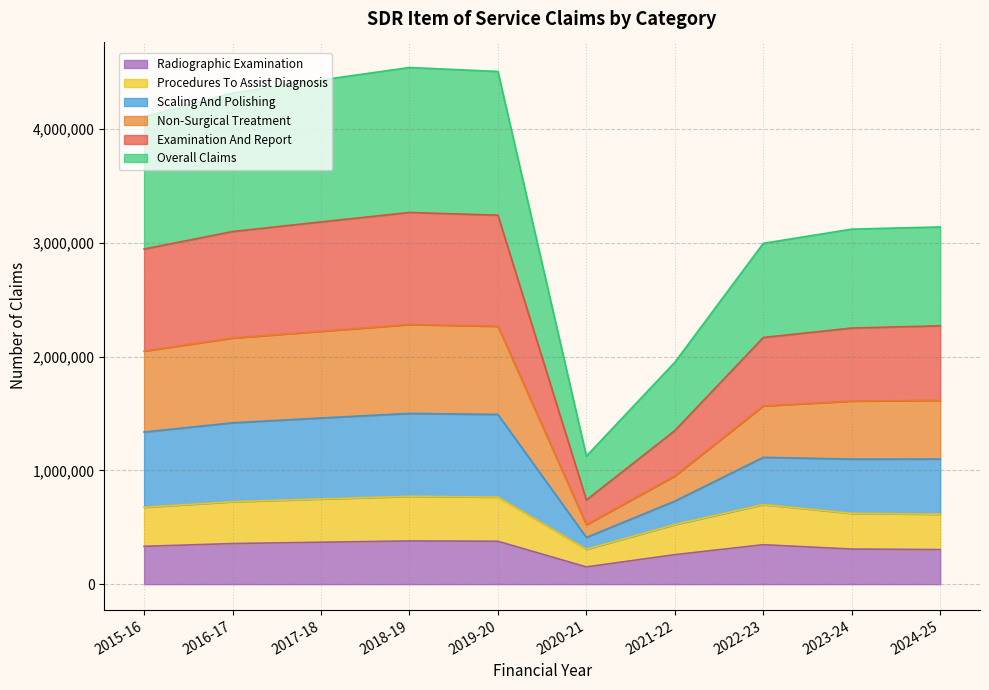

What is the highest value of the Radiographic Examination series?

379739